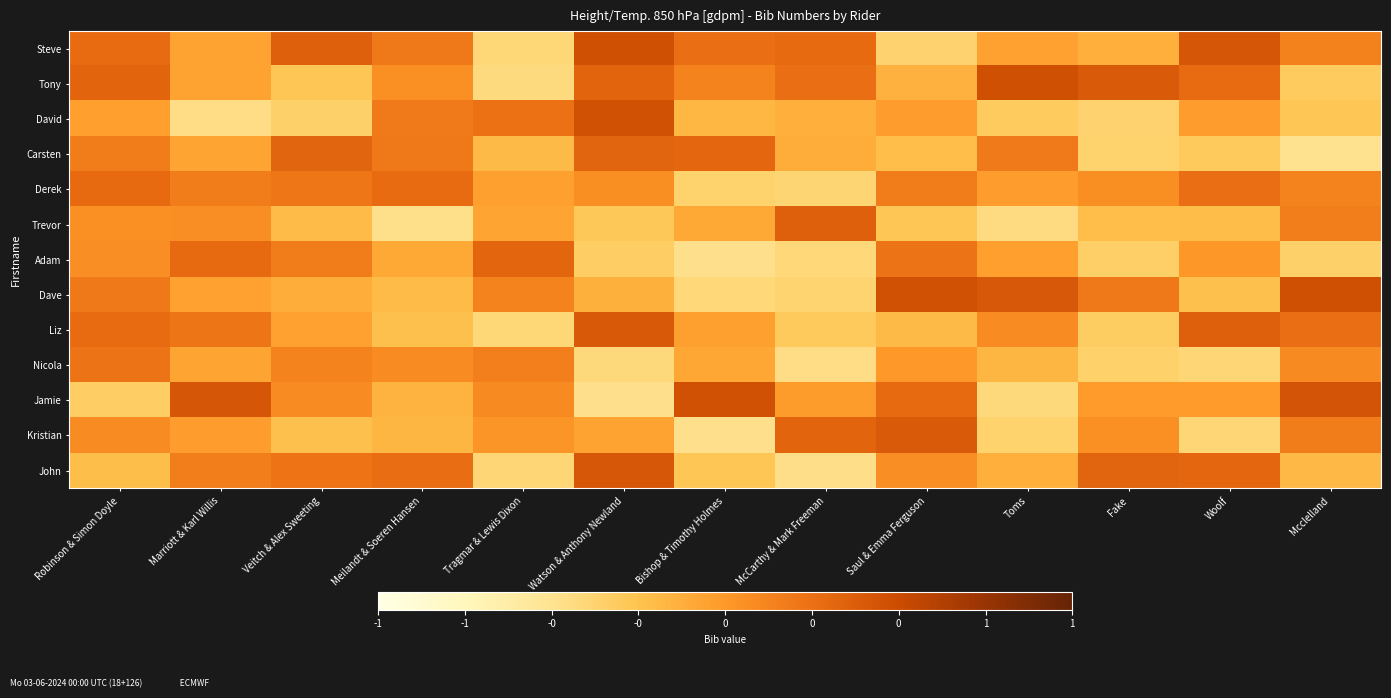

Between Tragmar & Lewis Dixon and McCarthy & Mark Freeman, which is larger?

McCarthy & Mark Freeman